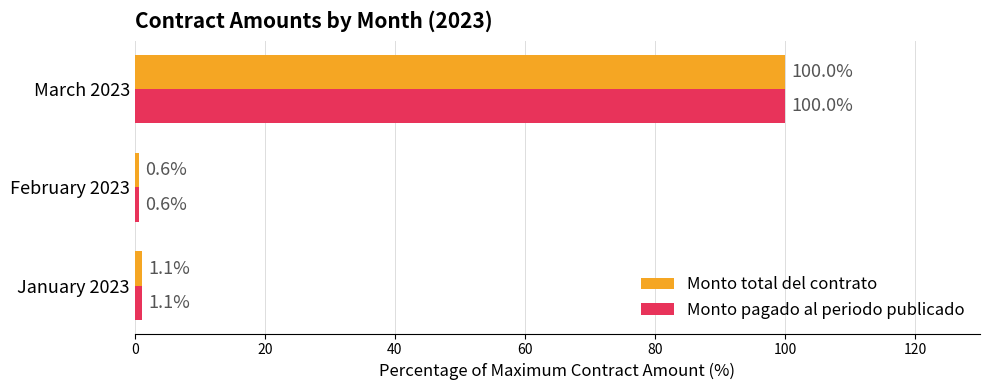

At which label is Monto total del contrato closest to 50?

January 2023